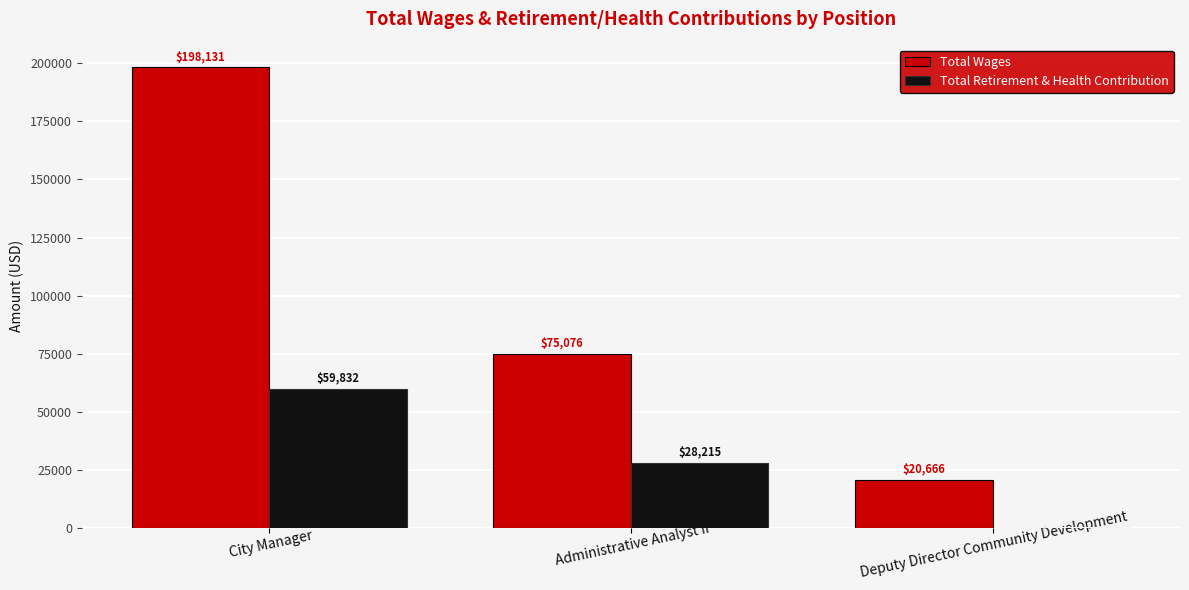

Which label corresponds to the largest value in the chart?

City Manager